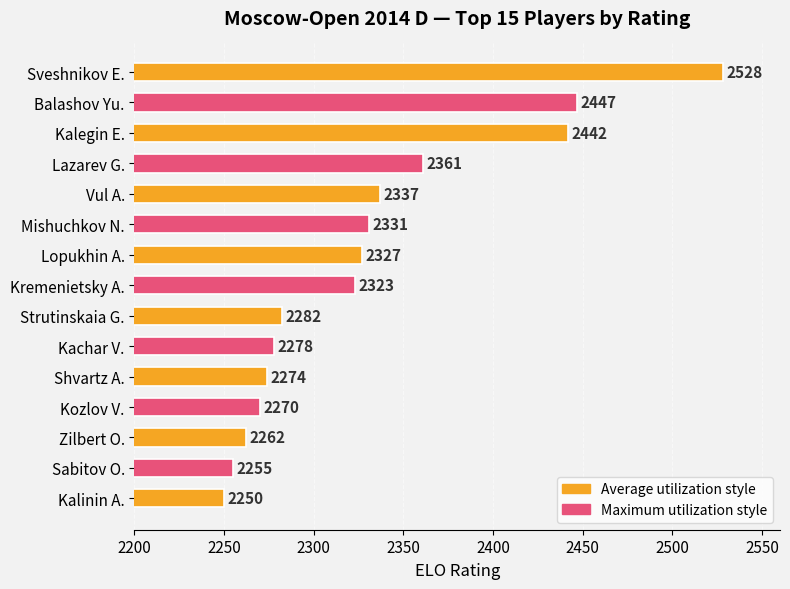

Reading top to bottom, transcribe all the data shown in this chart.

Sveshnikov E.=2528	Balashov Yu.=2447	Kalegin E.=2442	Lazarev G.=2361	Vul A.=2337	Mishuchkov N.=2331	Lopukhin A.=2327	Kremenietsky A.=2323	Strutinskaia G.=2282	Kachar V.=2278	Shvartz A.=2274	Kozlov V.=2270	Zilbert O.=2262	Sabitov O.=2255	Kalinin A.=2250